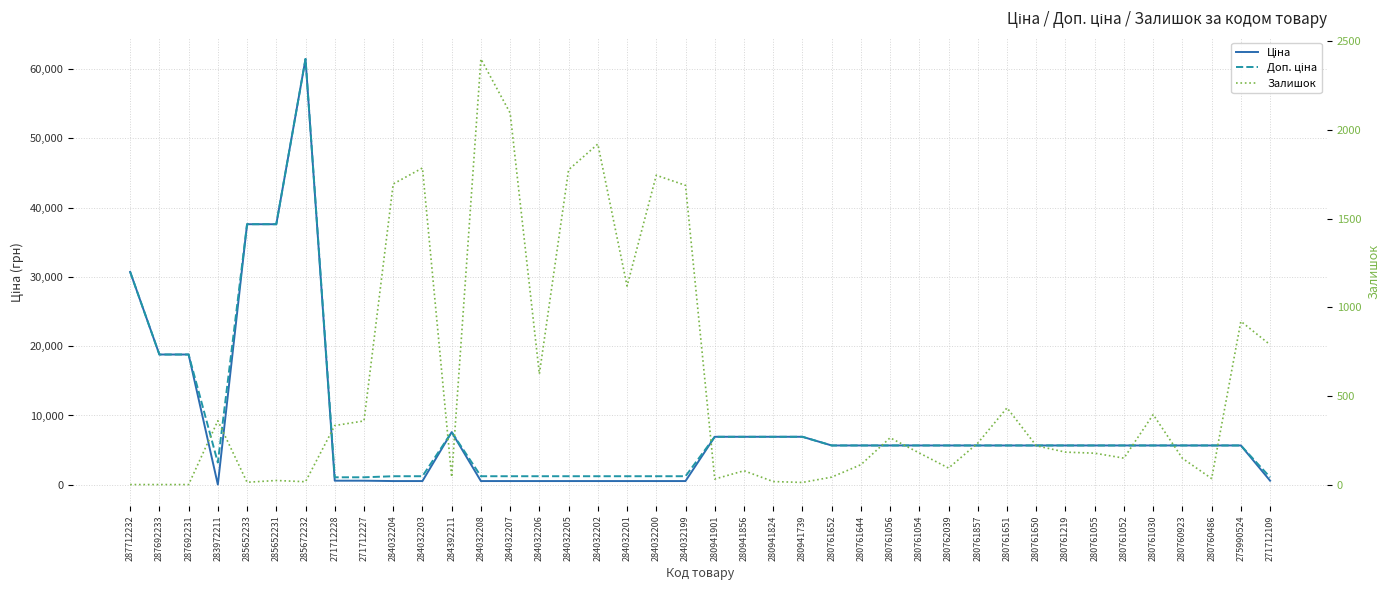

The Ціна series shows 2737.8 at 280761055. True or false?

False